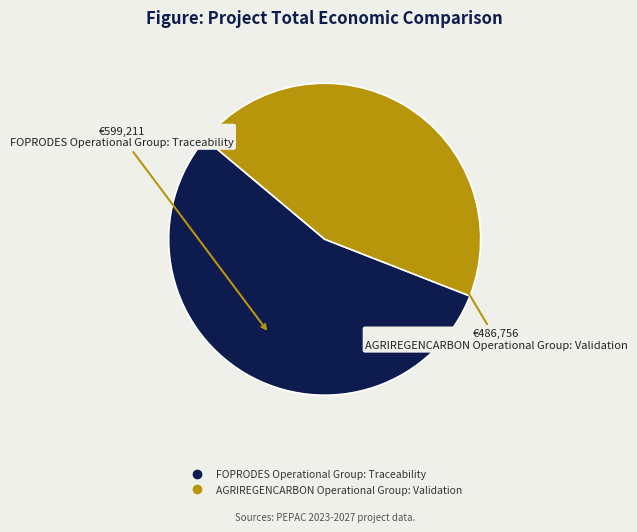

True or false: AGRIREGENCARBON Operational Group: Validation accounts for 39% of the total.

False